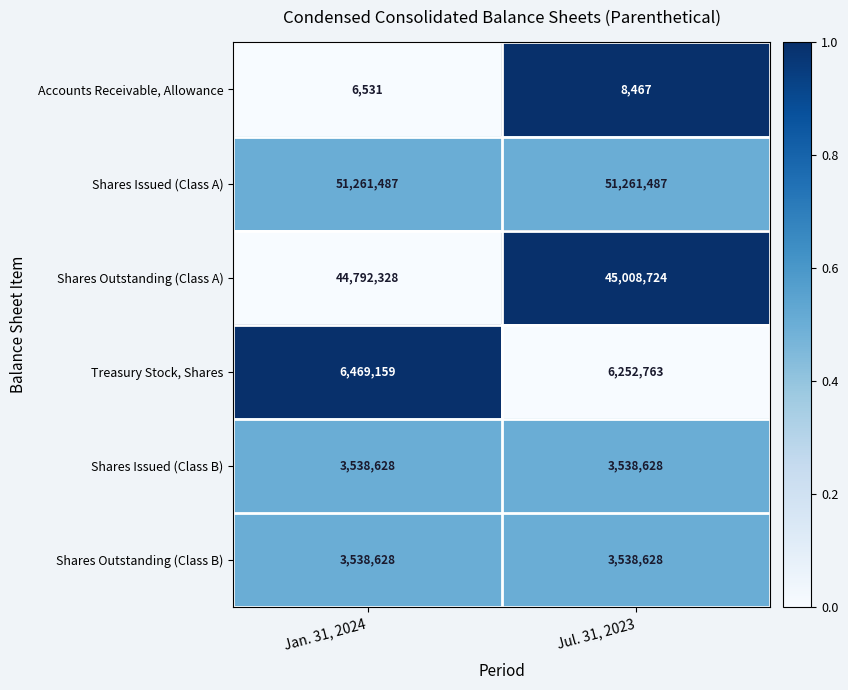

How many data points does each series have?

2